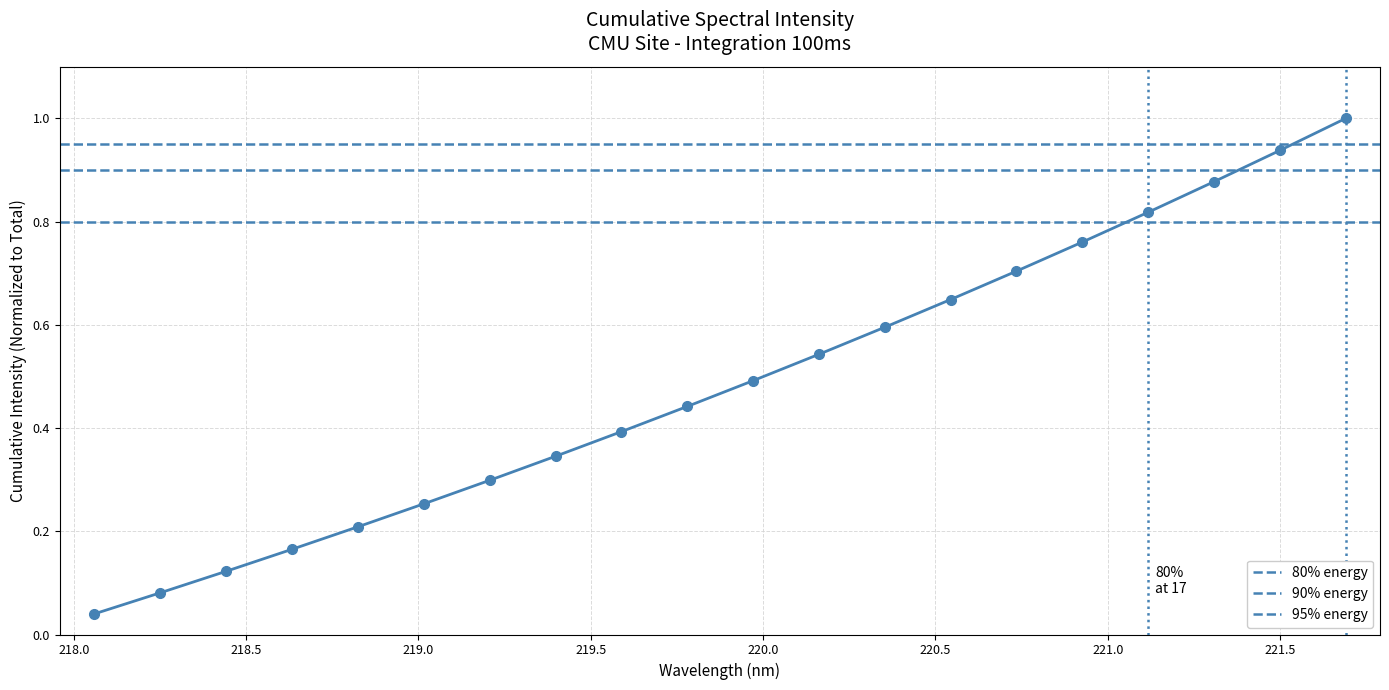

Count the number of data series in this chart.

1